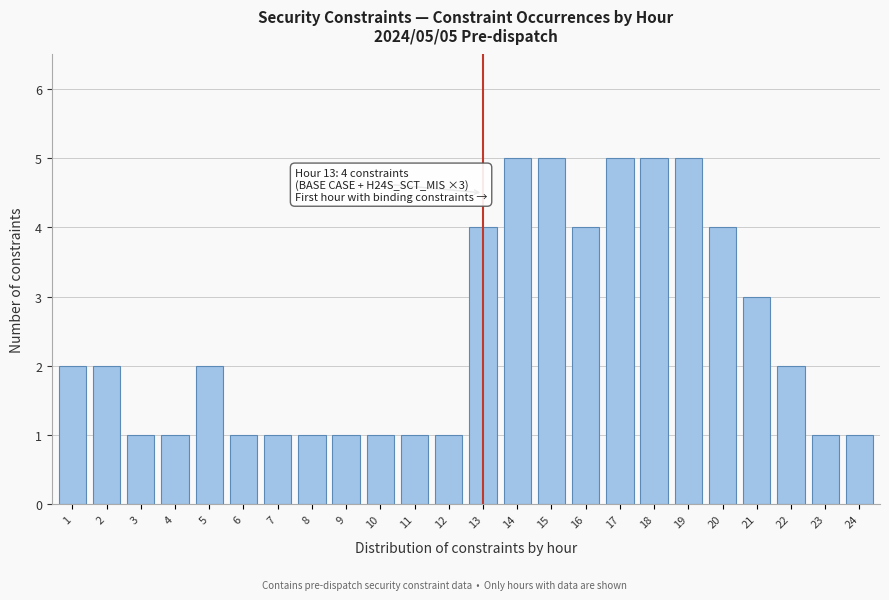

Reading left to right, list all the values displayed in this chart.

1=2	2=2	3=1	4=1	5=2	6=1	7=1	8=1	9=1	10=1	11=1	12=1	13=4	14=5	15=5	16=4	17=5	18=5	19=5	20=4	21=3	22=2	23=1	24=1